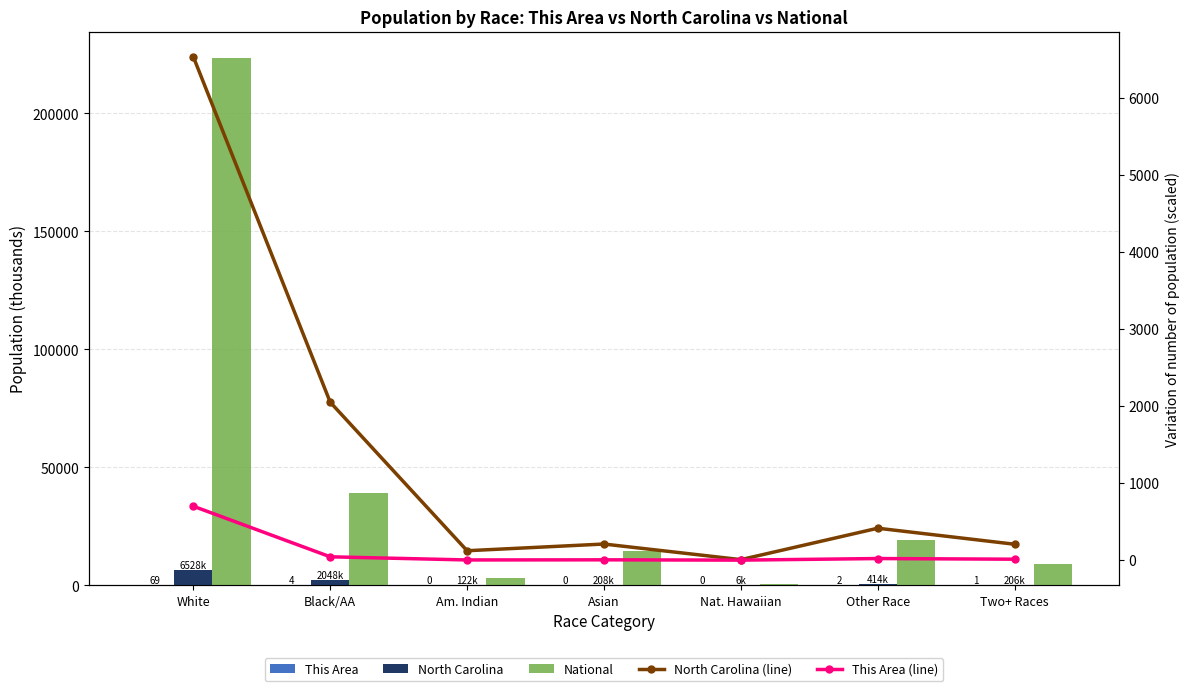

How many values in the North Carolina (line) series exceed 208?

4